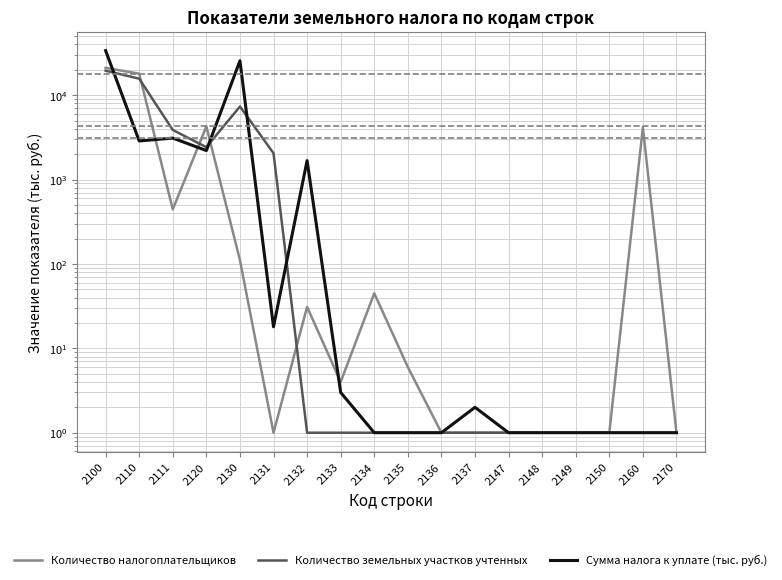

What is the total value across all series at 2133?

8